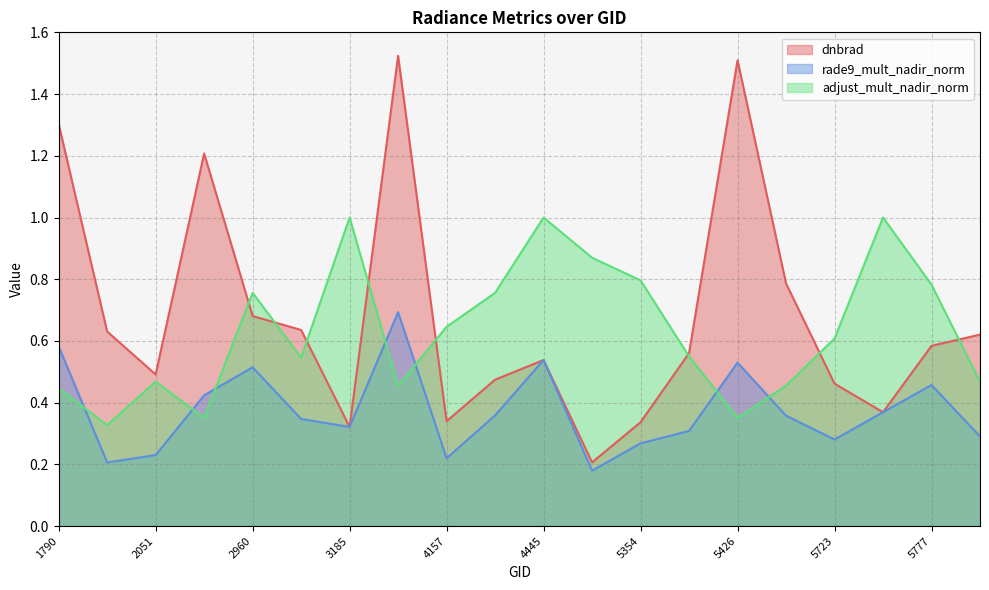

Reading left to right, what are all the values shown in this chart?

dnbrad: 1.3	0.6	0.5	1.2	0.7	0.6	0.3	1.5	0.3	0.5	0.5	0.2	0.3	0.6	1.5	0.8	0.5	0.4	0.6	0.6
rade9_mult_nadir_norm: 0.6	0.2	0.2	0.4	0.5	0.3	0.3	0.7	0.2	0.4	0.5	0.2	0.3	0.3	0.5	0.4	0.3	0.4	0.5	0.3
adjust_mult_nadir_norm: 0.4	0.3	0.5	0.4	0.8	0.5	1.0	0.5	0.6	0.8	1.0	0.9	0.8	0.5	0.4	0.5	0.6	1.0	0.8	0.5